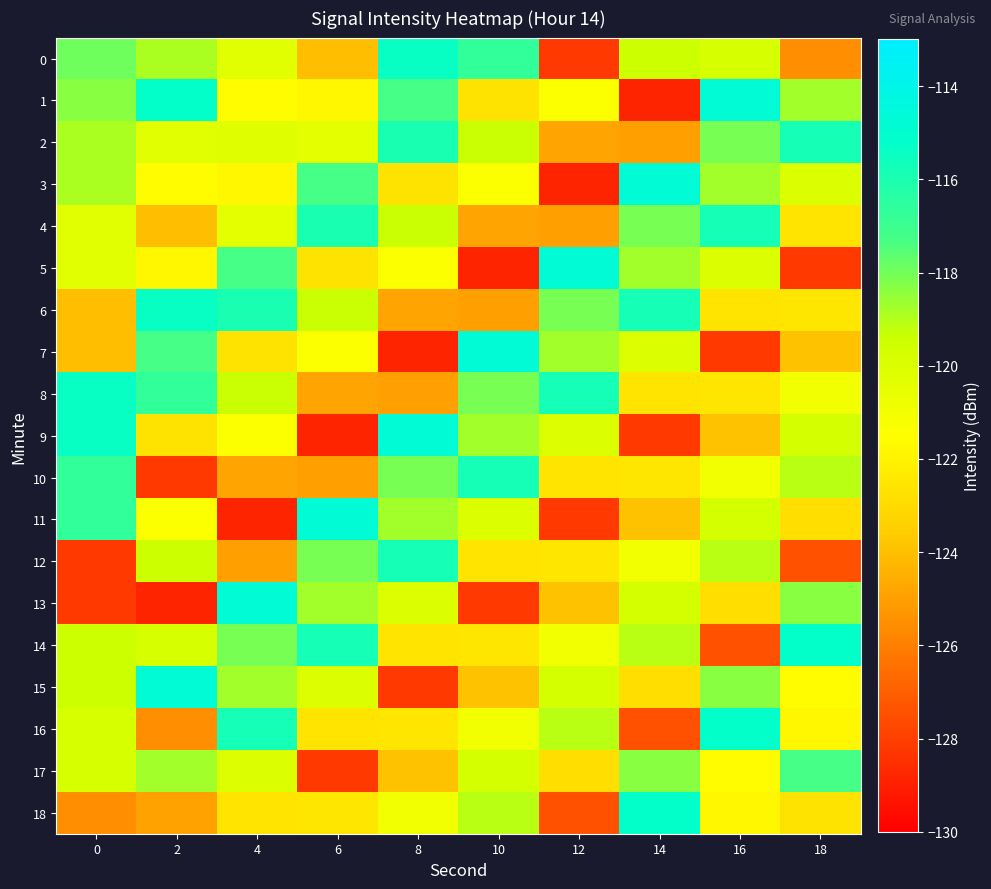

Which label corresponds to the largest value in the chart?

16